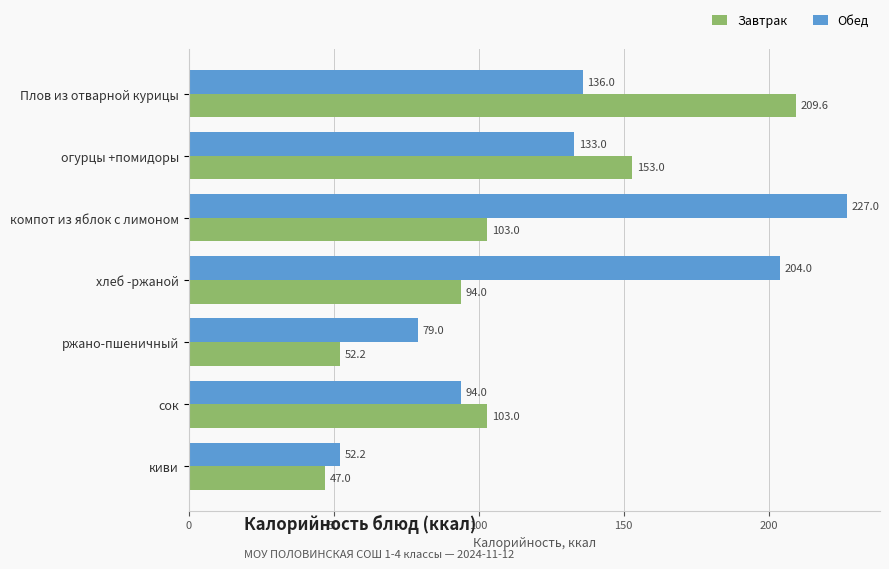

What is the difference between the Завтрак values at ржано-пшеничный and компот из яблок с лимоном?

50.8